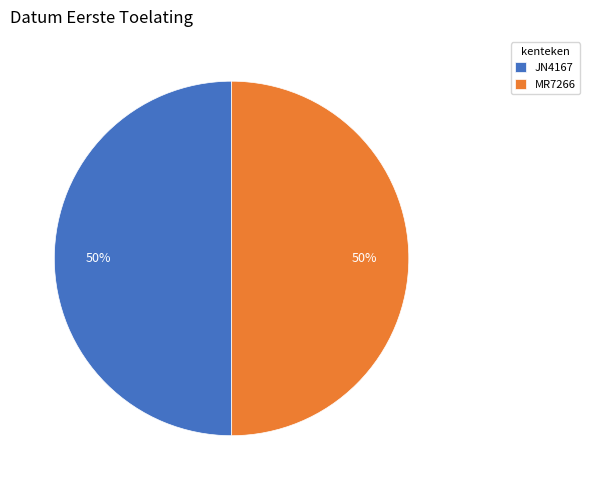

To the nearest percent, what is the combined percentage of MR7266 and JN4167?

100%